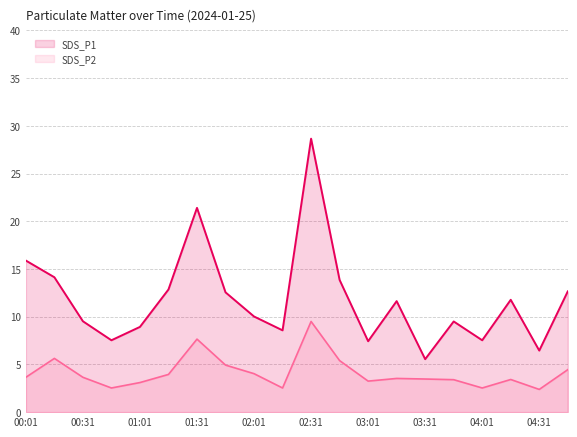

Is it true that SDS_P1 equals 5.5 at 03:31?

True